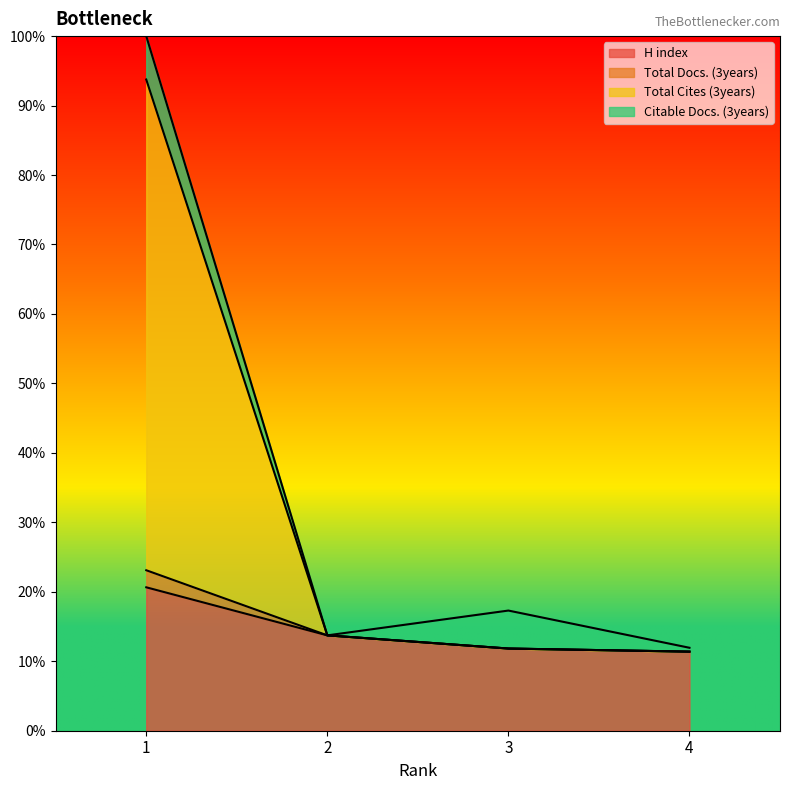

Does the chart have visible grid lines?

No